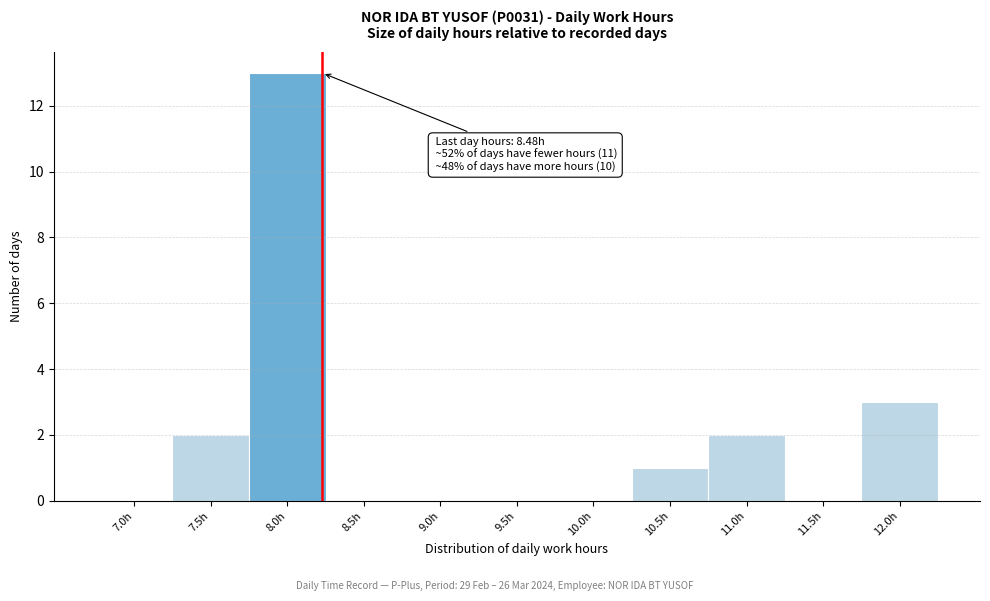

Reading left to right, extract all data points from this chart.

7.0h=0	7.5h=2	8.0h=13	8.5h=0	9.0h=0	9.5h=0	10.0h=0	10.5h=1	11.0h=2	11.5h=0	12.0h=3